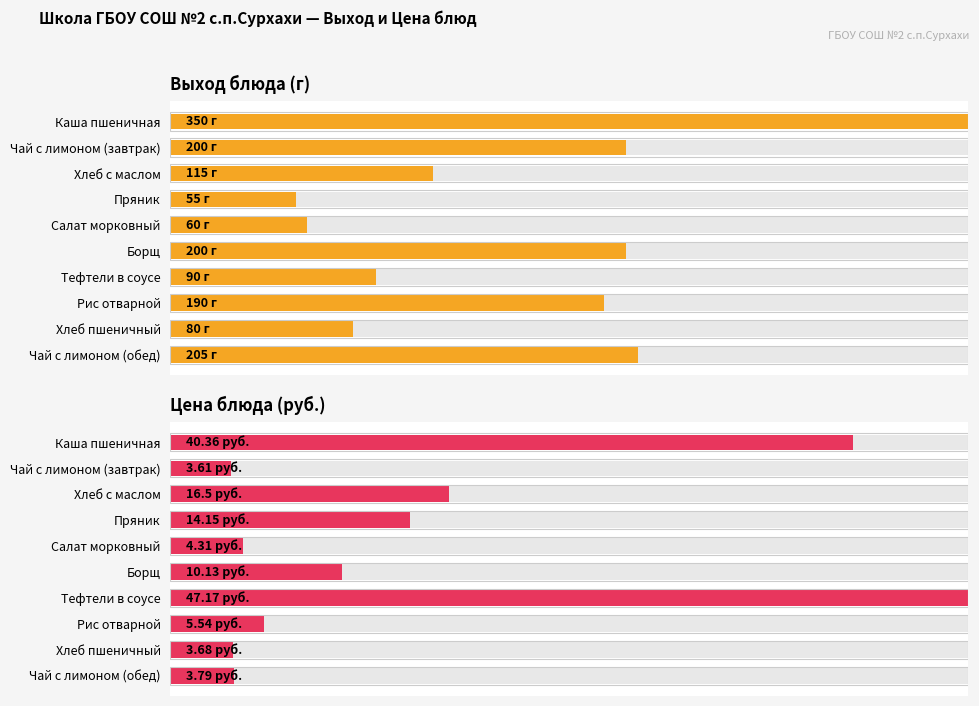

What are all the series names shown in the legend?

Выход блюда (г), Цена блюда (руб.)